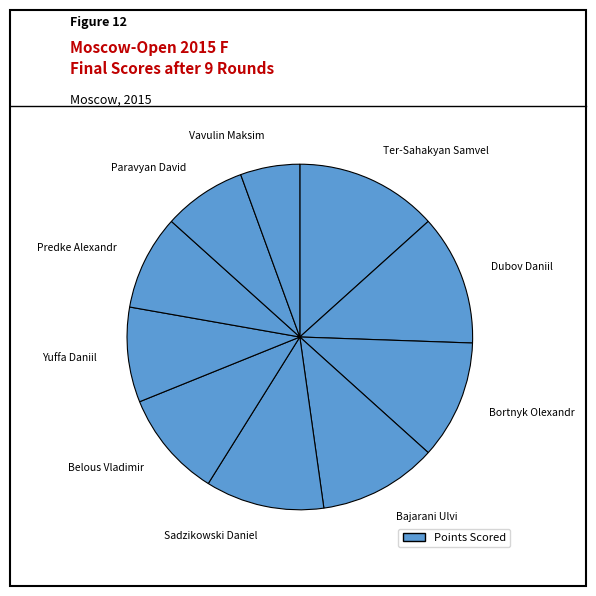

Does Belous Vladimir account for over 50% of the chart?

No